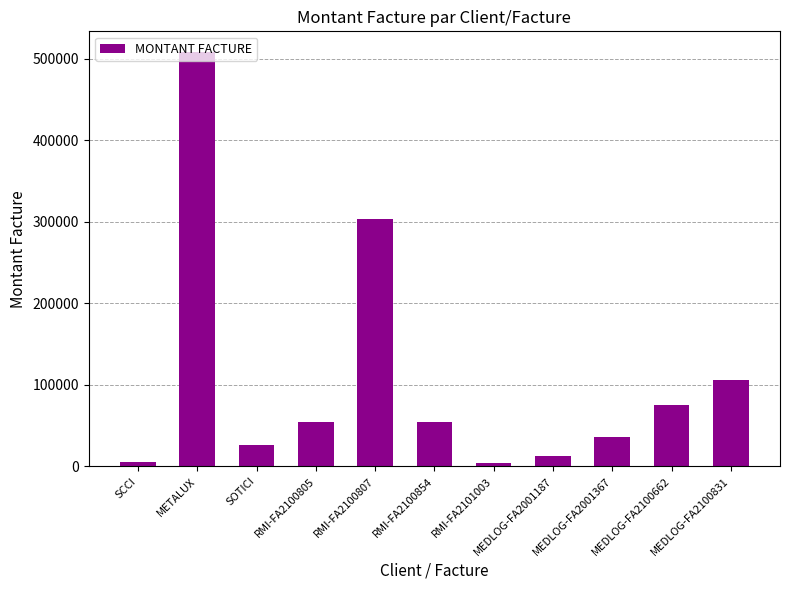

Where is the data nearest to the value 256063?

RMI-FA2100807